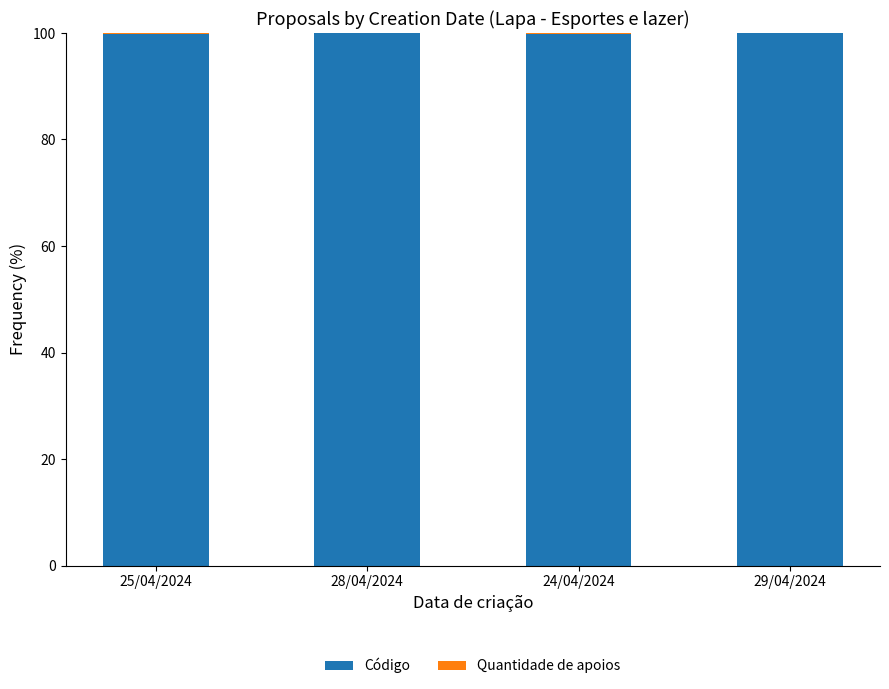

What is the total value across all series at 28/04/2024?

100.0